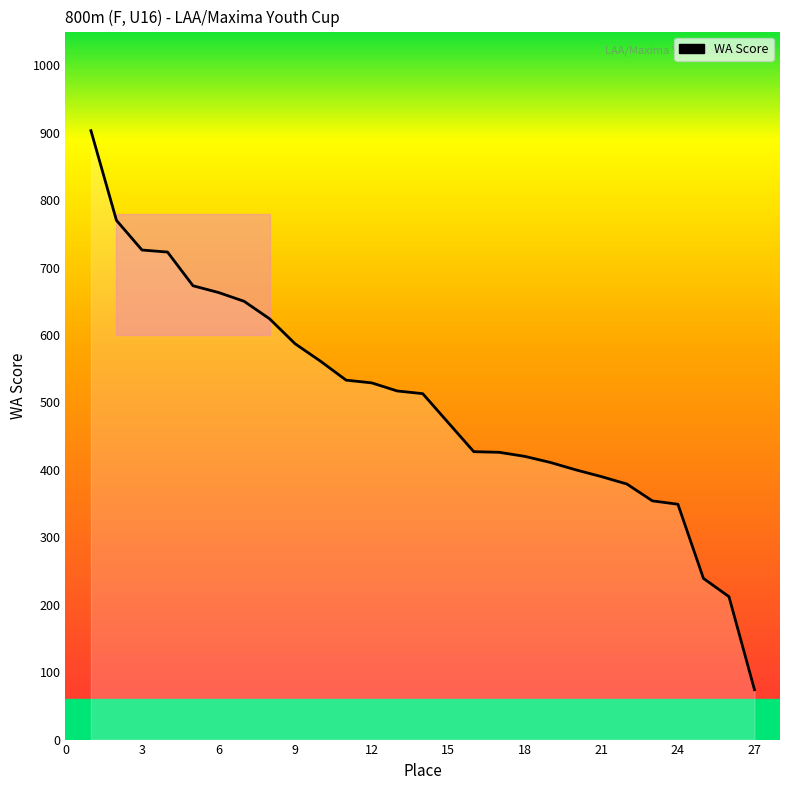

What is the greatest value displayed?

903